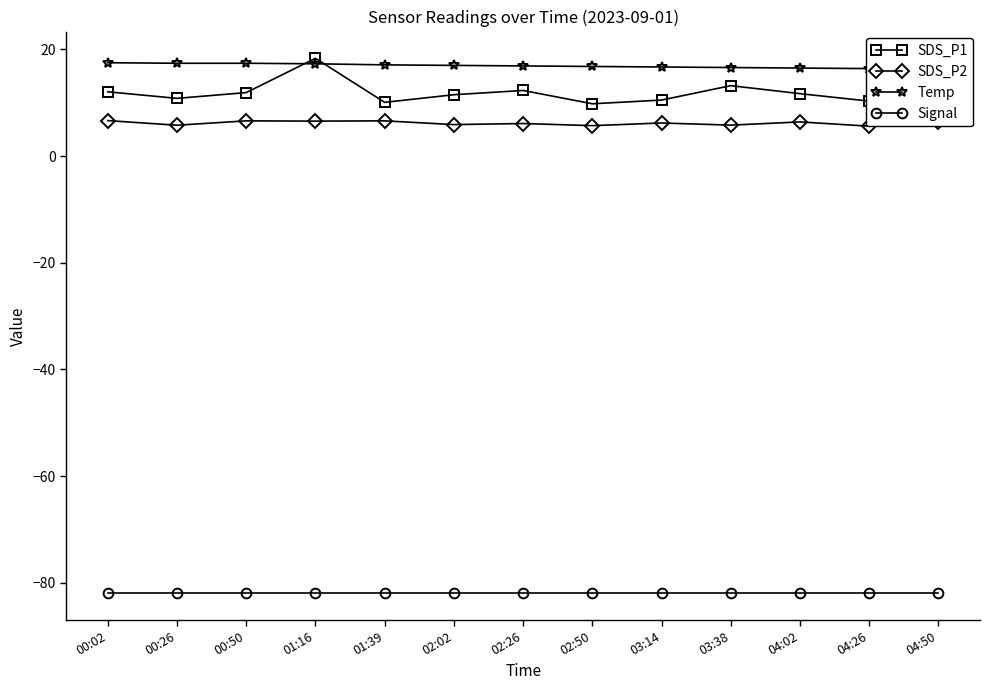

What position from the left is 02:02?

6